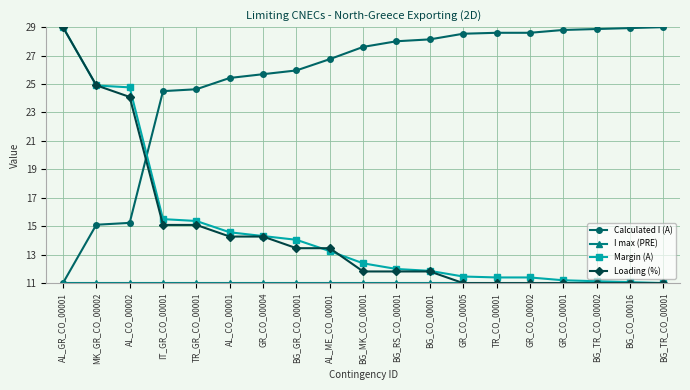

Which category has the highest value in the Loading (%) series?

AL_GR_CO_00001